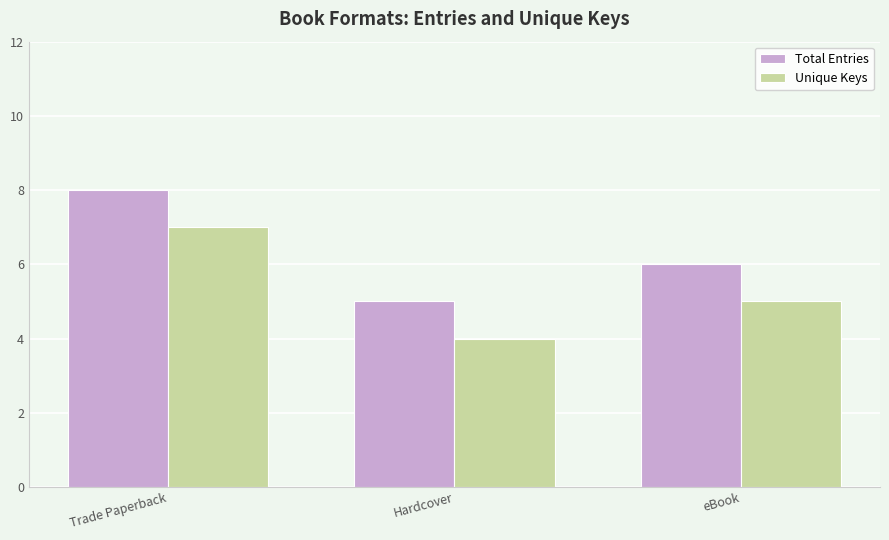

True or false: Total Entries has a value of 5 at Hardcover.

True